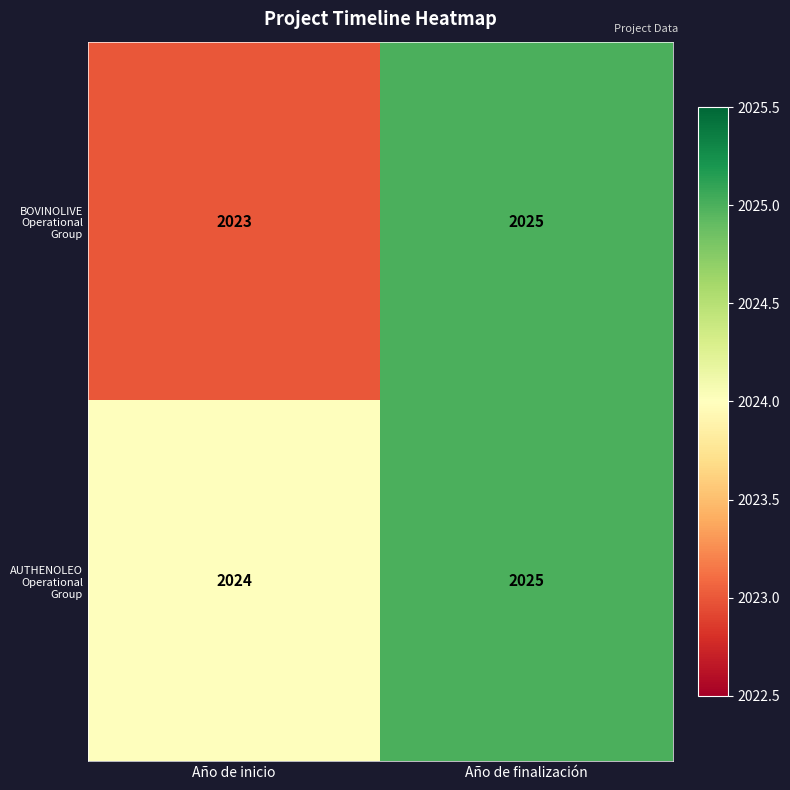

Rank the categories by AUTHENOLEO Operational Group value from lowest to highest.

Año de inicio, Año de finalización